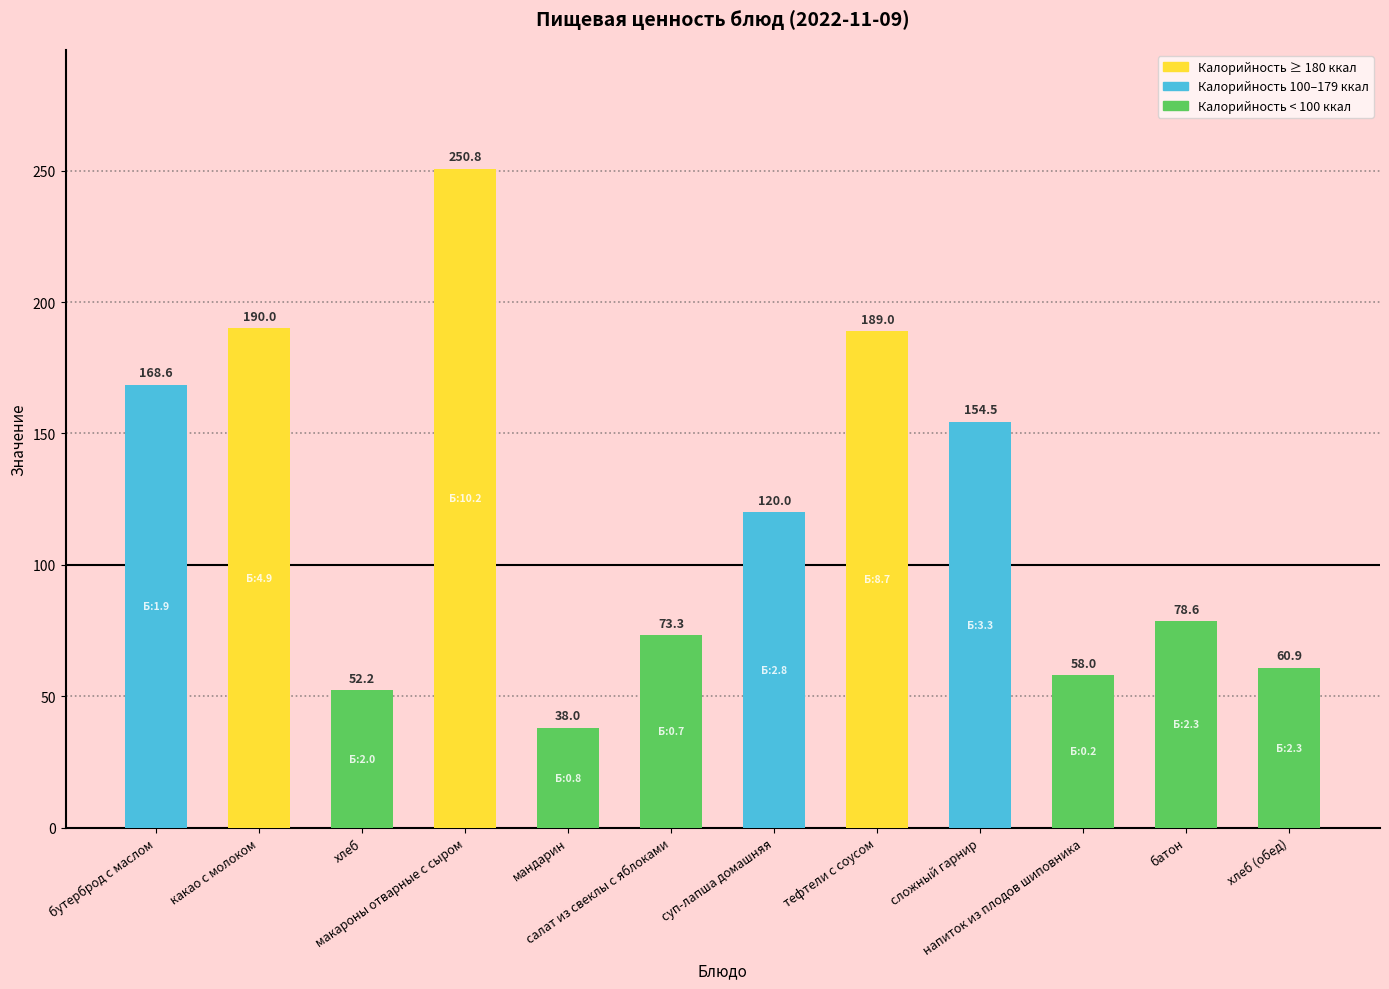

Reading left to right, extract all data points from this chart.

168.6	190.0	52.2	250.8	38.0	73.3	120.0	189.0	154.5	58.0	78.6	60.9